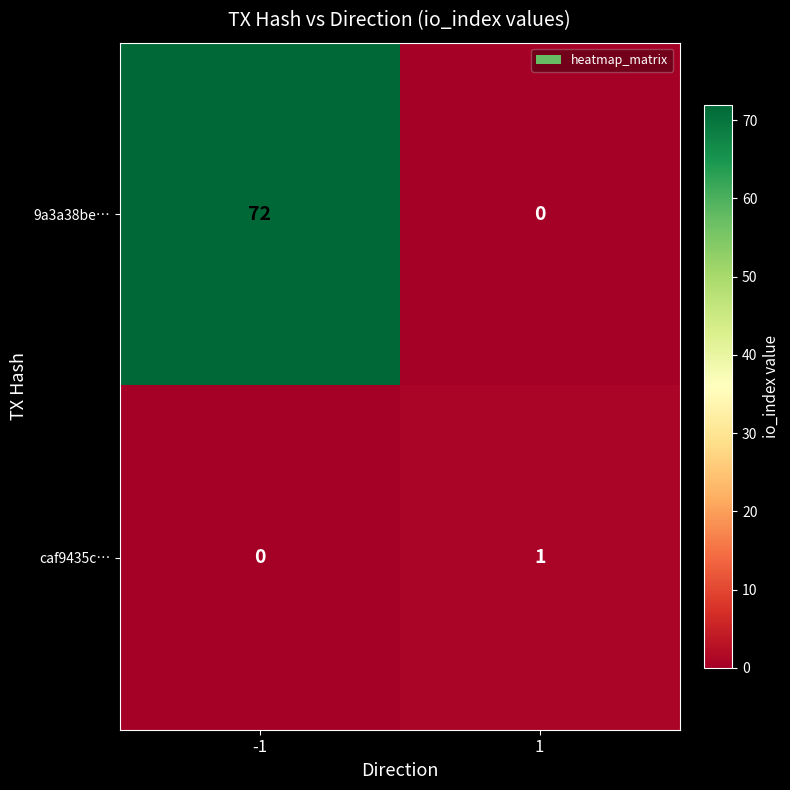

List the series in order of their peak value, highest first.

9a3a38be…, caf9435c…